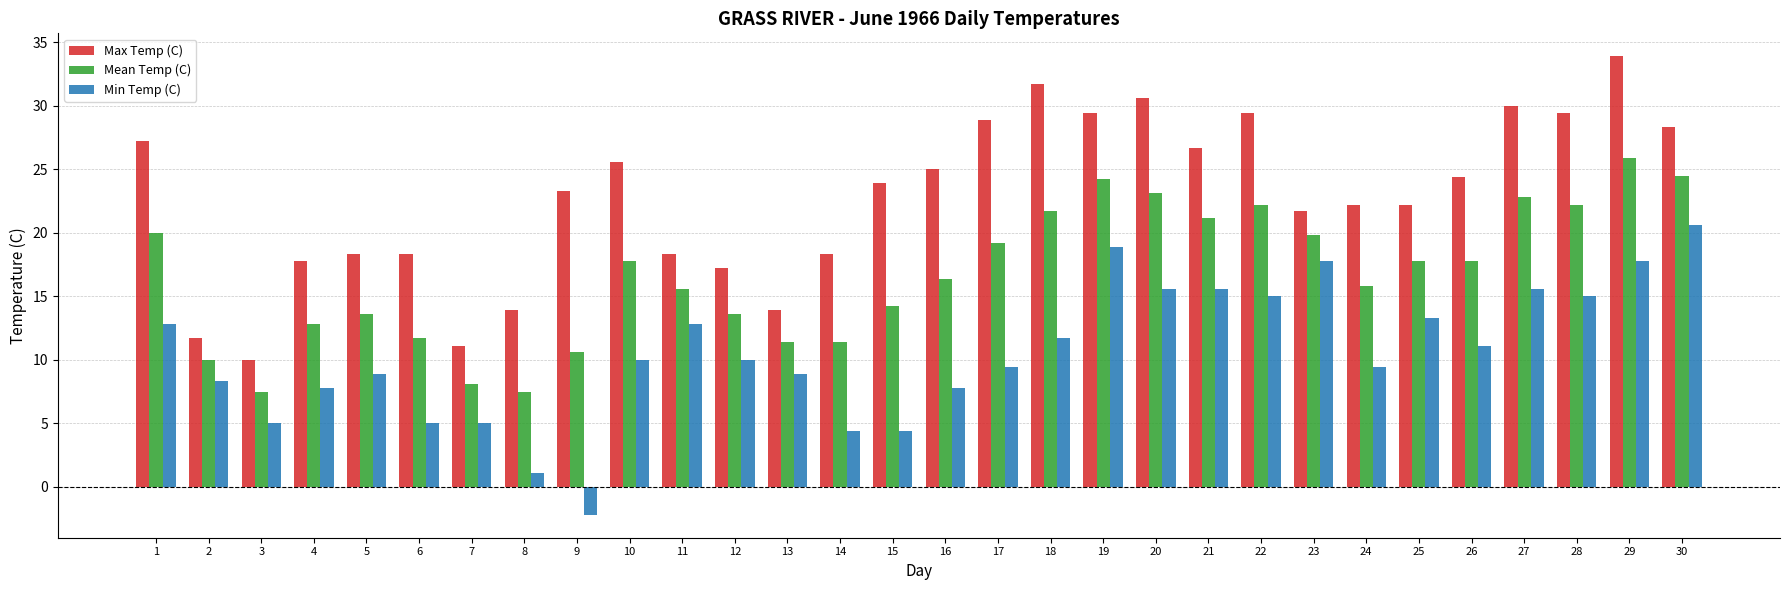

Which series has the largest total across all categories?

Max Temp (C)